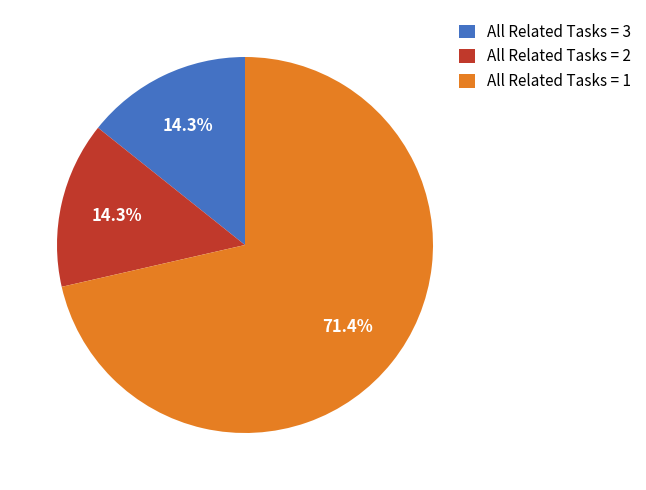

How many segments does this pie chart have?

3